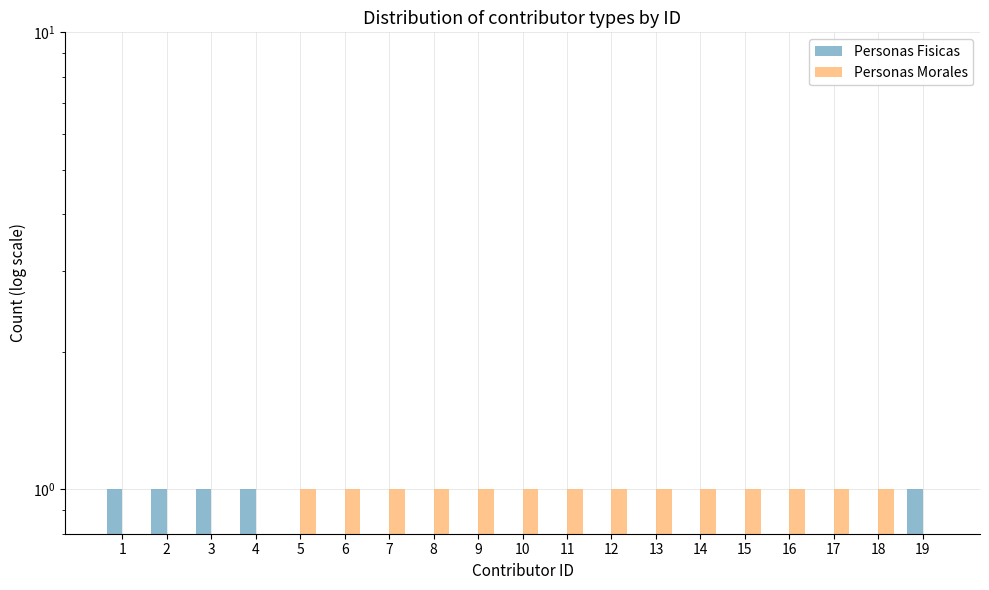

How many values in Personas Morales are above zero?

14